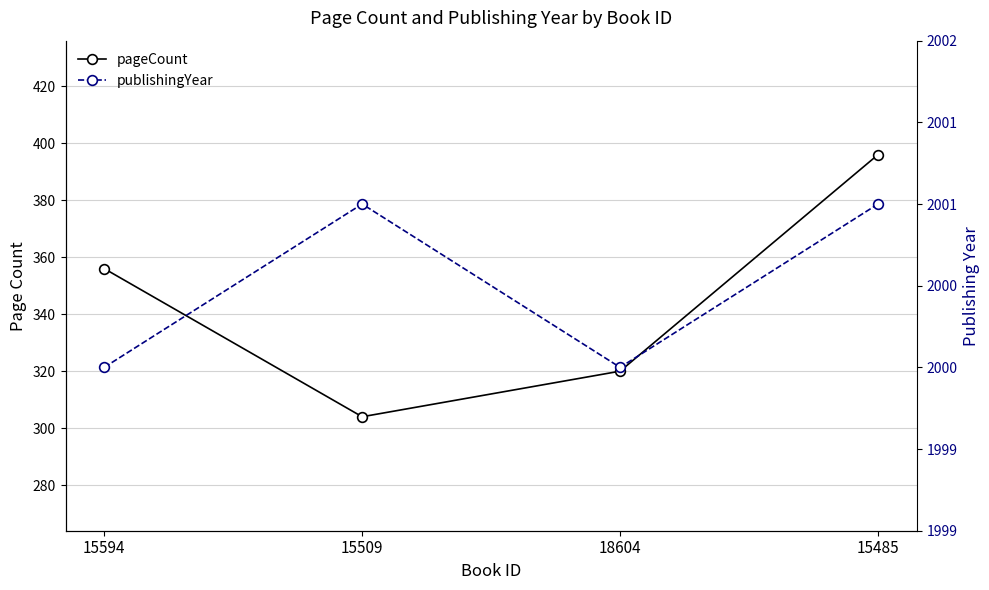

The publishingYear series shows 2001 at 15509. True or false?

True